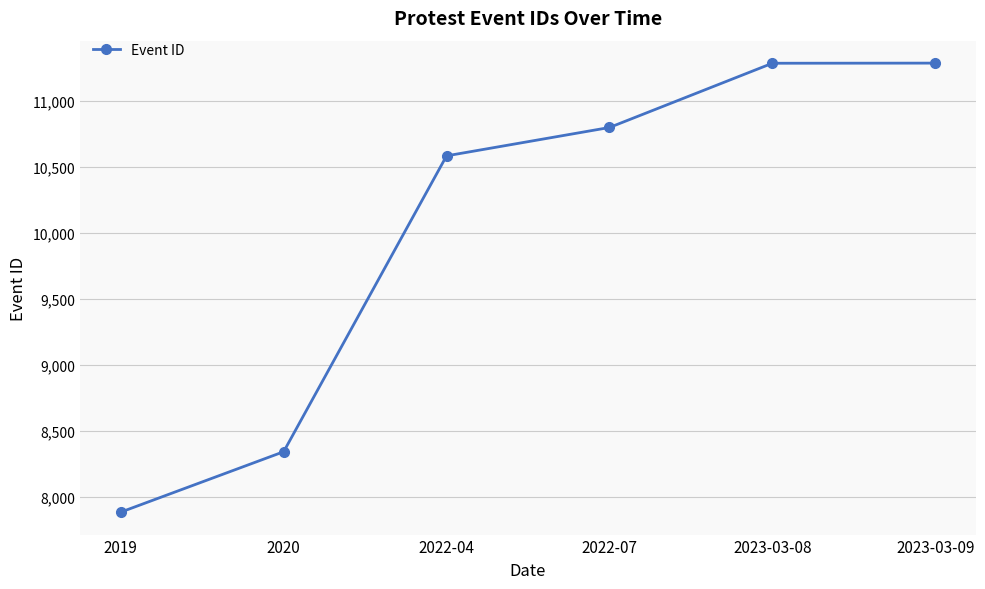

What is the average value?

10032